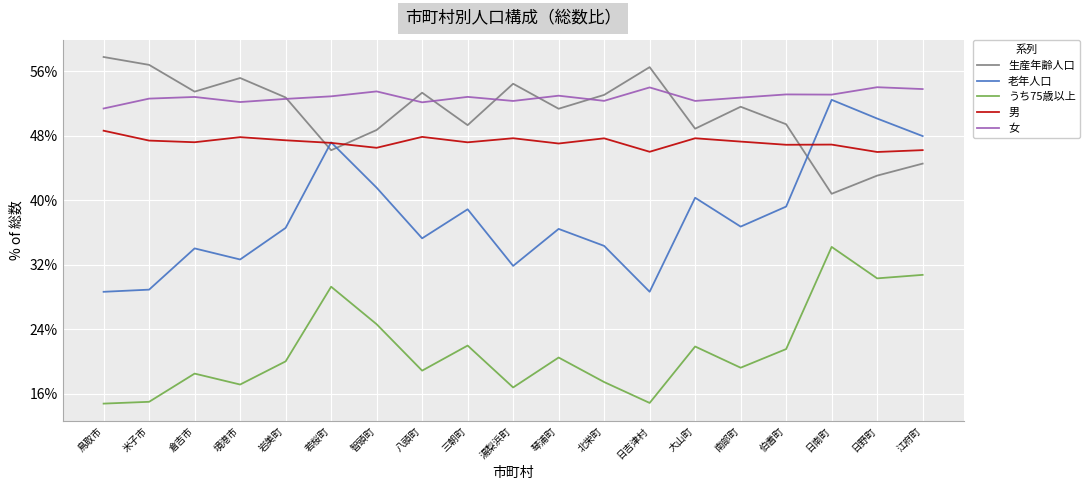

True or false: 老年人口 has a value of 50.1 at 日野町.

True